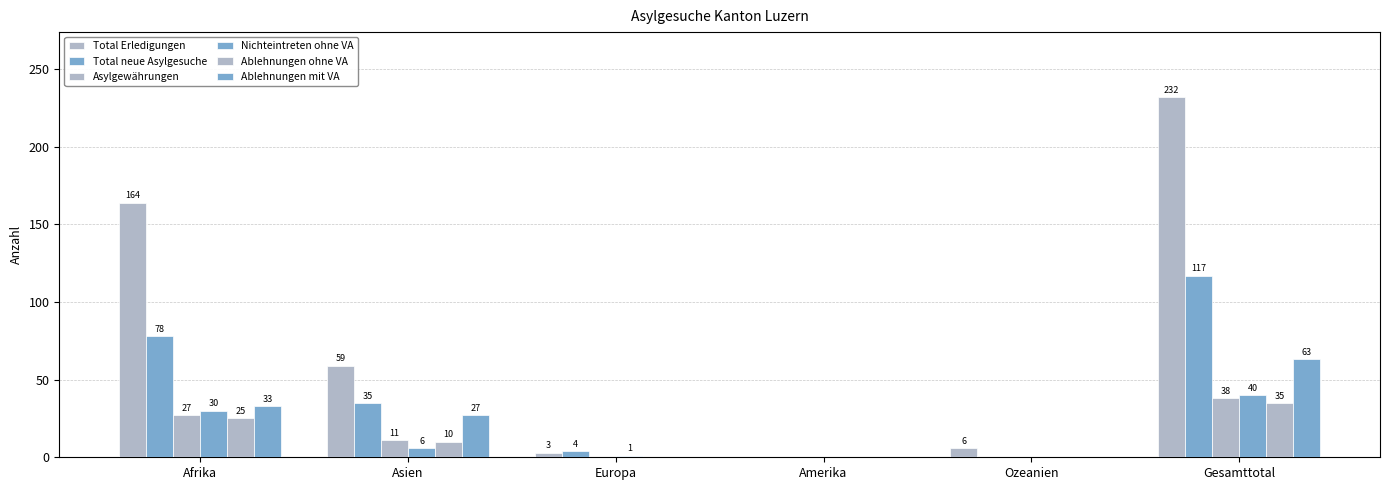

Reading right to left, what are all the values shown in this chart?

Total Erledigungen: Gesamttotal=232	Ozeanien=6	Amerika=0	Europa=3	Asien=59	Afrika=164
Total neue Asylgesuche: Gesamttotal=117	Ozeanien=0	Amerika=0	Europa=4	Asien=35	Afrika=78
Asylgewährungen: Gesamttotal=38	Ozeanien=0	Amerika=0	Europa=0	Asien=11	Afrika=27
Nichteintreten ohne VA: Gesamttotal=40	Ozeanien=0	Amerika=0	Europa=1	Asien=6	Afrika=30
Ablehnungen ohne VA: Gesamttotal=35	Ozeanien=0	Amerika=0	Europa=0	Asien=10	Afrika=25
Ablehnungen mit VA: Gesamttotal=63	Ozeanien=0	Amerika=0	Europa=0	Asien=27	Afrika=33